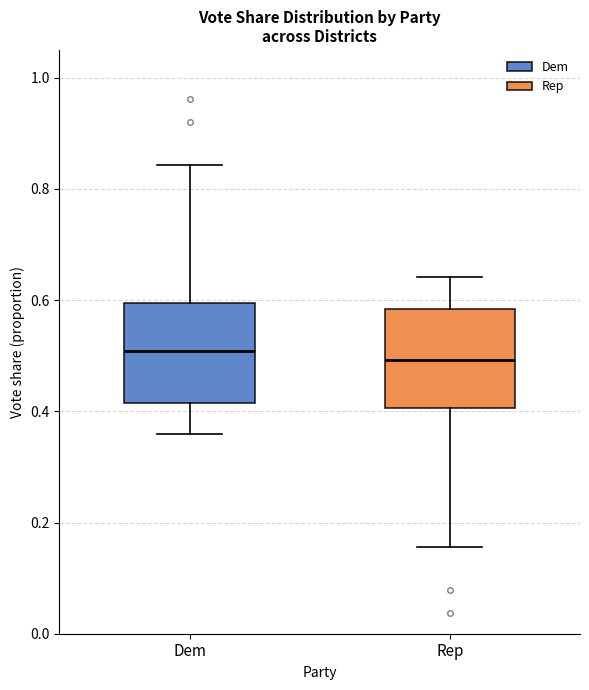

Reading left to right, transcribe this box plot: for each box, give where its median line is, the range the box spans, and where its two whiskers end, as read against the y-axis. The values are not printed on the chart, so give them approximately, as read against the axis.

Dem: median 0.50, box 0.42 to 0.60, whiskers 0.36 to 0.84
Rep: median 0.50, box 0.40 to 0.58, whiskers 0.16 to 0.64